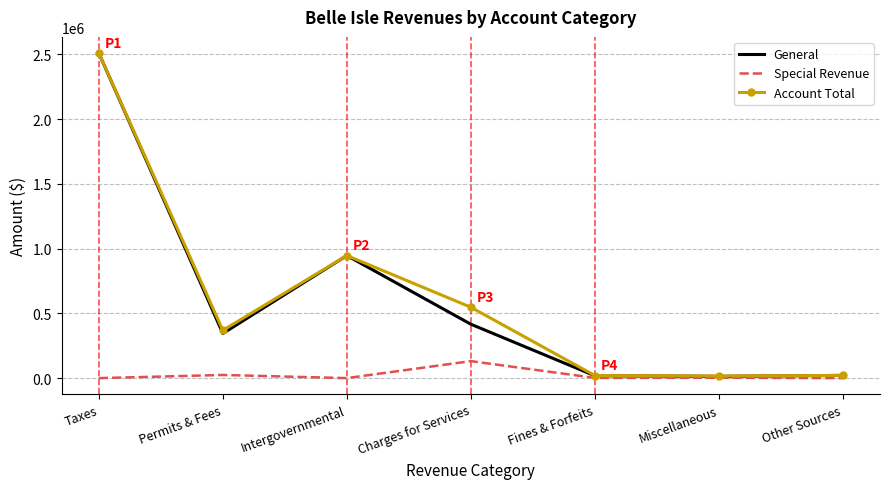

True or false: Account Total has a value of 588739 at Permits & Fees.

False